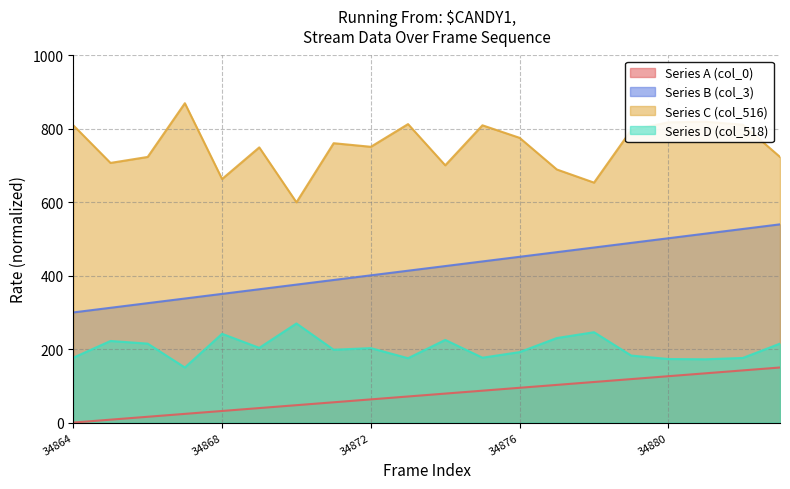

Reading left to right, list all the values displayed in this chart.

Series A (col_0): 34864=0.0	34865=7.9	34866=15.8	34867=23.7	34868=31.6	34869=39.5	34870=47.4	34871=55.3	34872=63.2	34873=71.1	34874=78.9	34875=86.8	34876=94.7	34877=102.6	34878=110.5	34879=118.4	34880=126.3	34881=134.2	34882=142.1	34883=150.0
Series B (col_3): 34864=300.0	34865=312.6	34866=325.3	34867=337.9	34868=350.5	34869=363.2	34870=375.8	34871=388.4	34872=401.1	34873=413.7	34874=426.3	34875=438.9	34876=451.6	34877=464.2	34878=476.8	34879=489.5	34880=502.1	34881=514.7	34882=527.4	34883=540.0
Series C (col_516): 34864=809.8	34865=707.3	34866=723.6	34867=870.0	34868=663.4	34869=749.6	34870=600.0	34871=761.0	34872=751.3	34873=813.1	34874=700.8	34875=809.8	34876=775.7	34877=689.5	34878=653.7	34879=796.8	34880=818.0	34881=819.6	34882=811.4	34883=723.6
Series D (col_518): 34864=176.7	34865=222.3	34866=215.1	34867=150.0	34868=241.8	34869=203.5	34870=270.0	34871=198.4	34872=202.8	34873=175.3	34874=225.2	34875=176.7	34876=191.9	34877=230.2	34878=246.1	34879=182.5	34880=173.1	34881=172.4	34882=176.0	34883=215.1